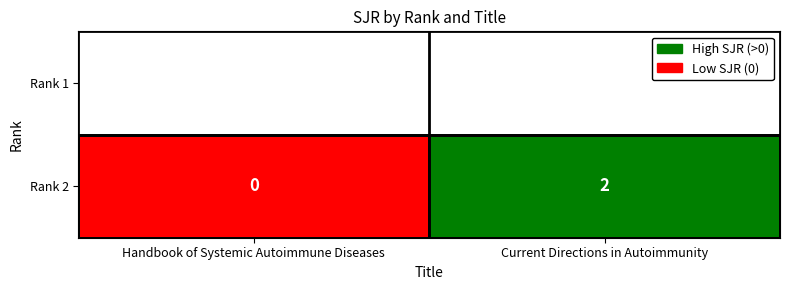

Reading right to left, transcribe all the data shown in this chart.

Current Directions in Autoimmunity=2	Handbook of Systemic Autoimmune Diseases=0